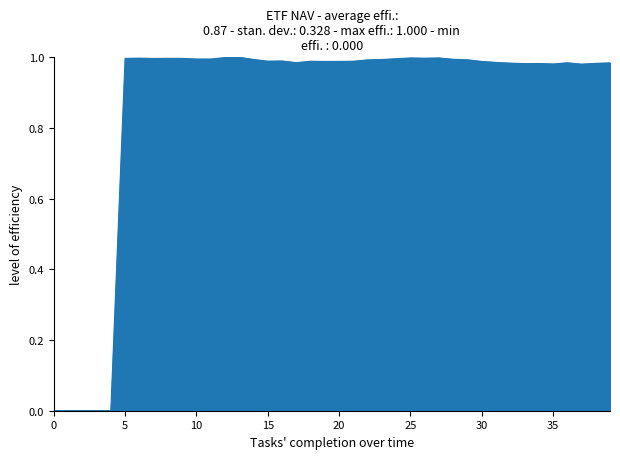

How many distinct data groups are displayed?

1